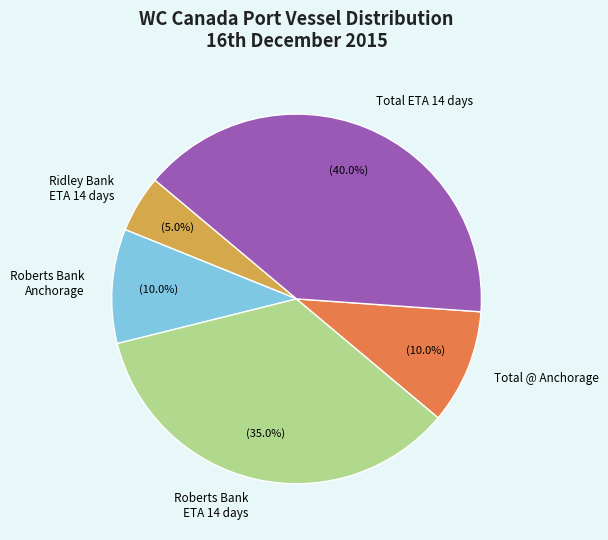

What percentage do Ridley Bank ETA 14 days and Total ETA 14 days together represent?

45.0%